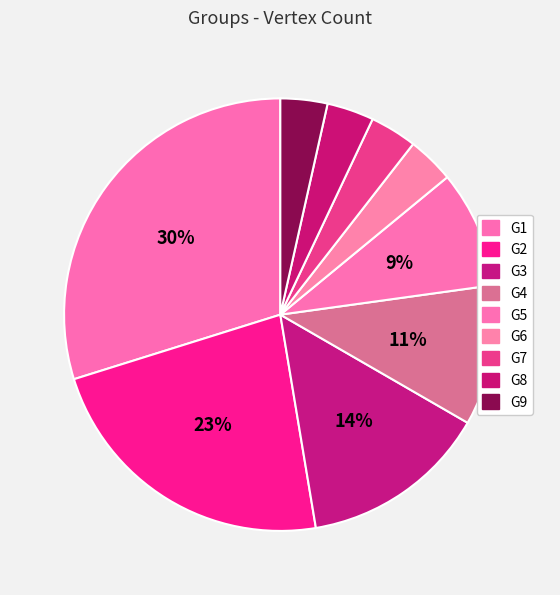

Rank the categories by value from highest to lowest.

G1, G2, G3, G4, G5, G6, G7, G8, G9